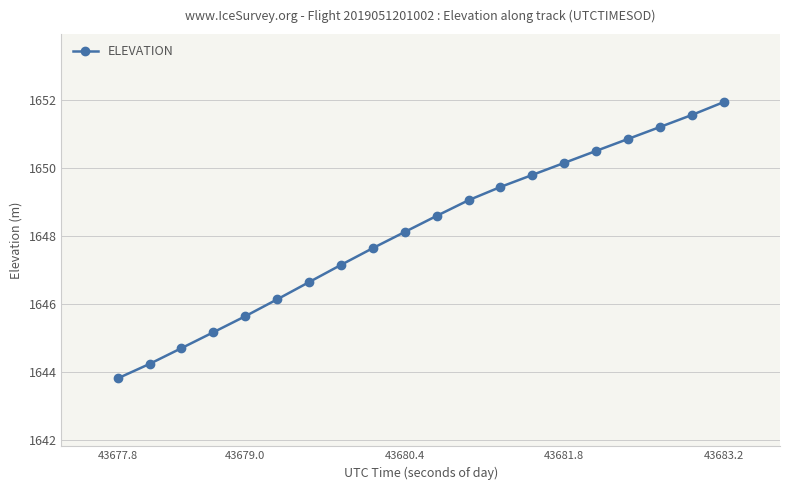

Does the chart have visible grid lines?

Yes